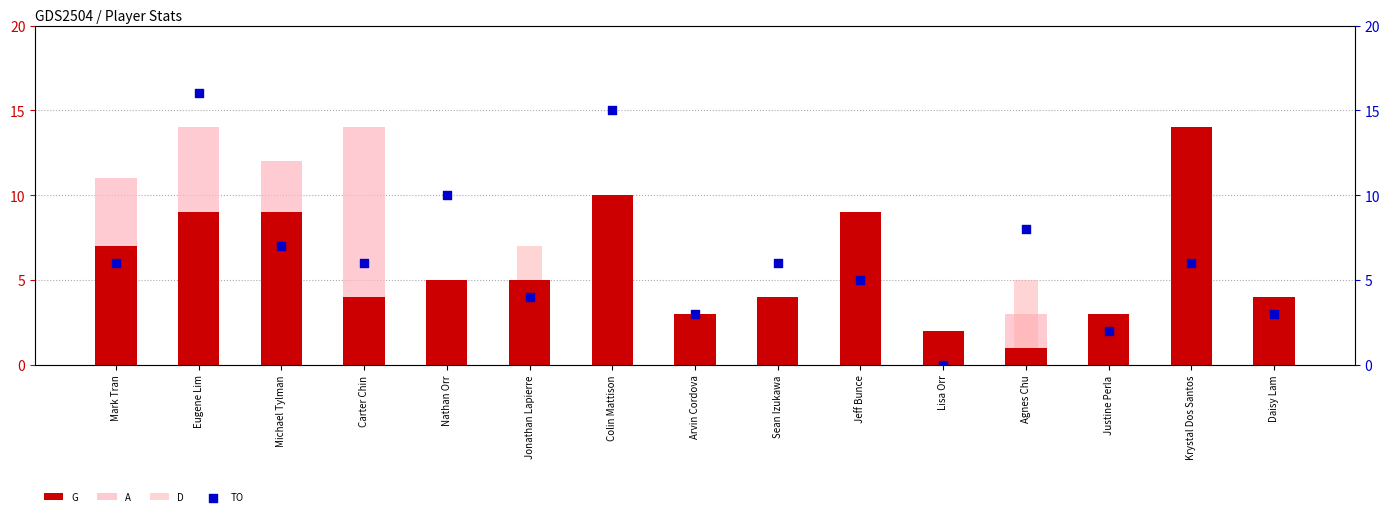

What is the total value across all series at Arvin Cordova?

10